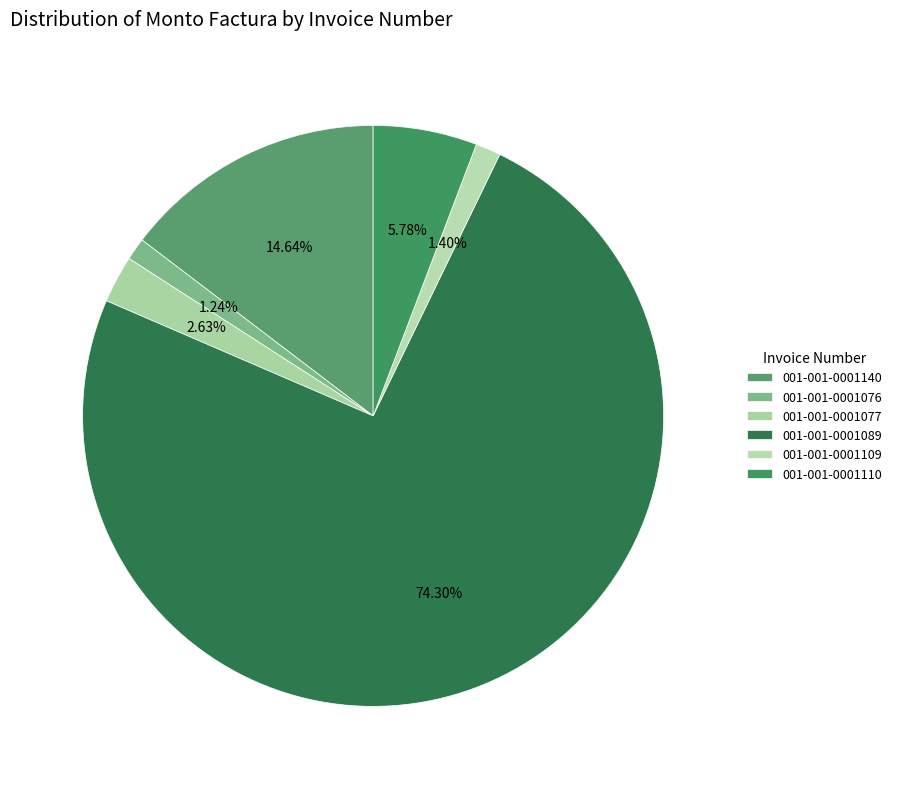

What portion of the pie excludes 001-001-0001089?

25.7%